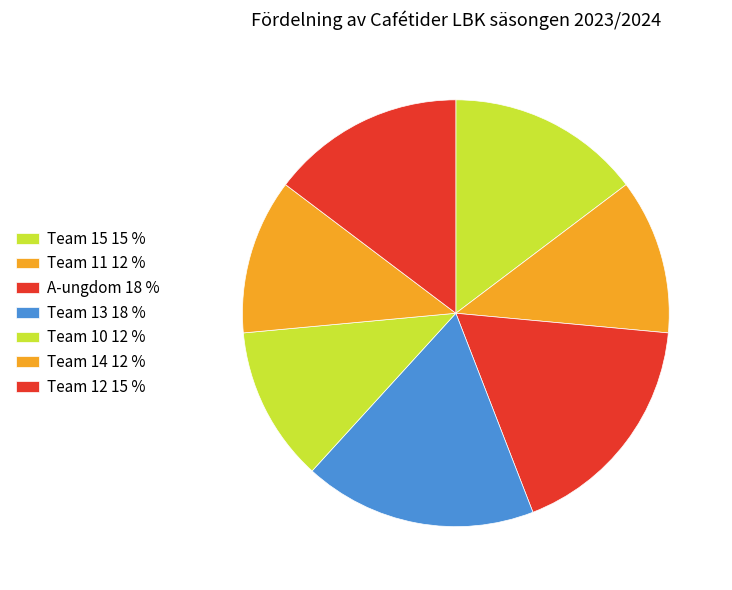

To the nearest percent, what is the combined percentage of Team 15 and Team 13?

32%